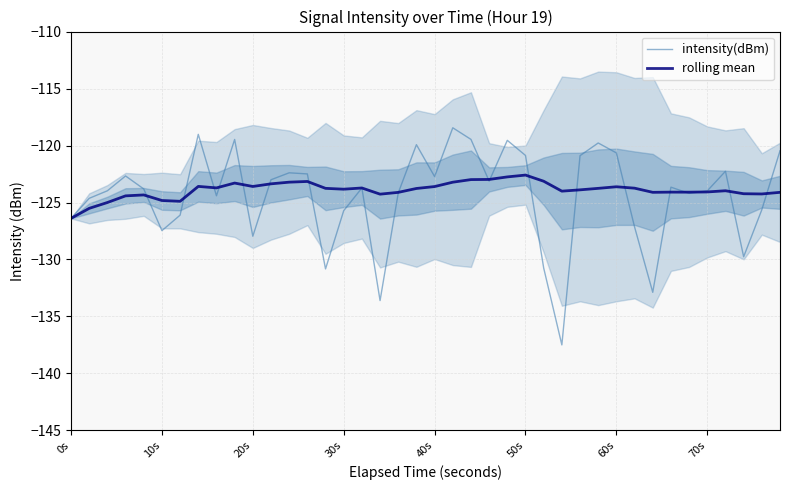

What is the minimum value for intensity(dBm)?

-137.5